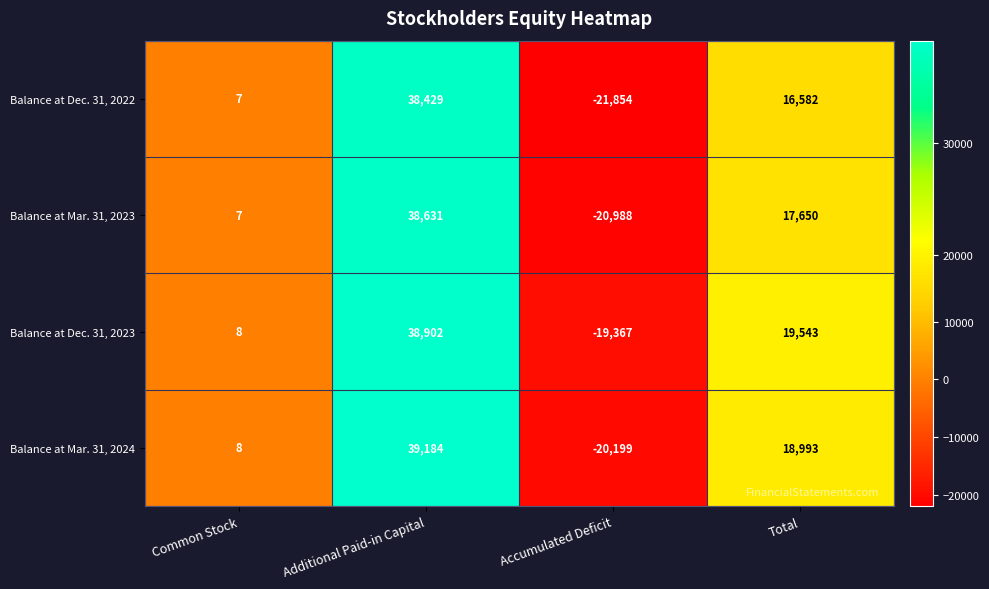

What is the total value across all series at Accumulated Deficit?

-82408